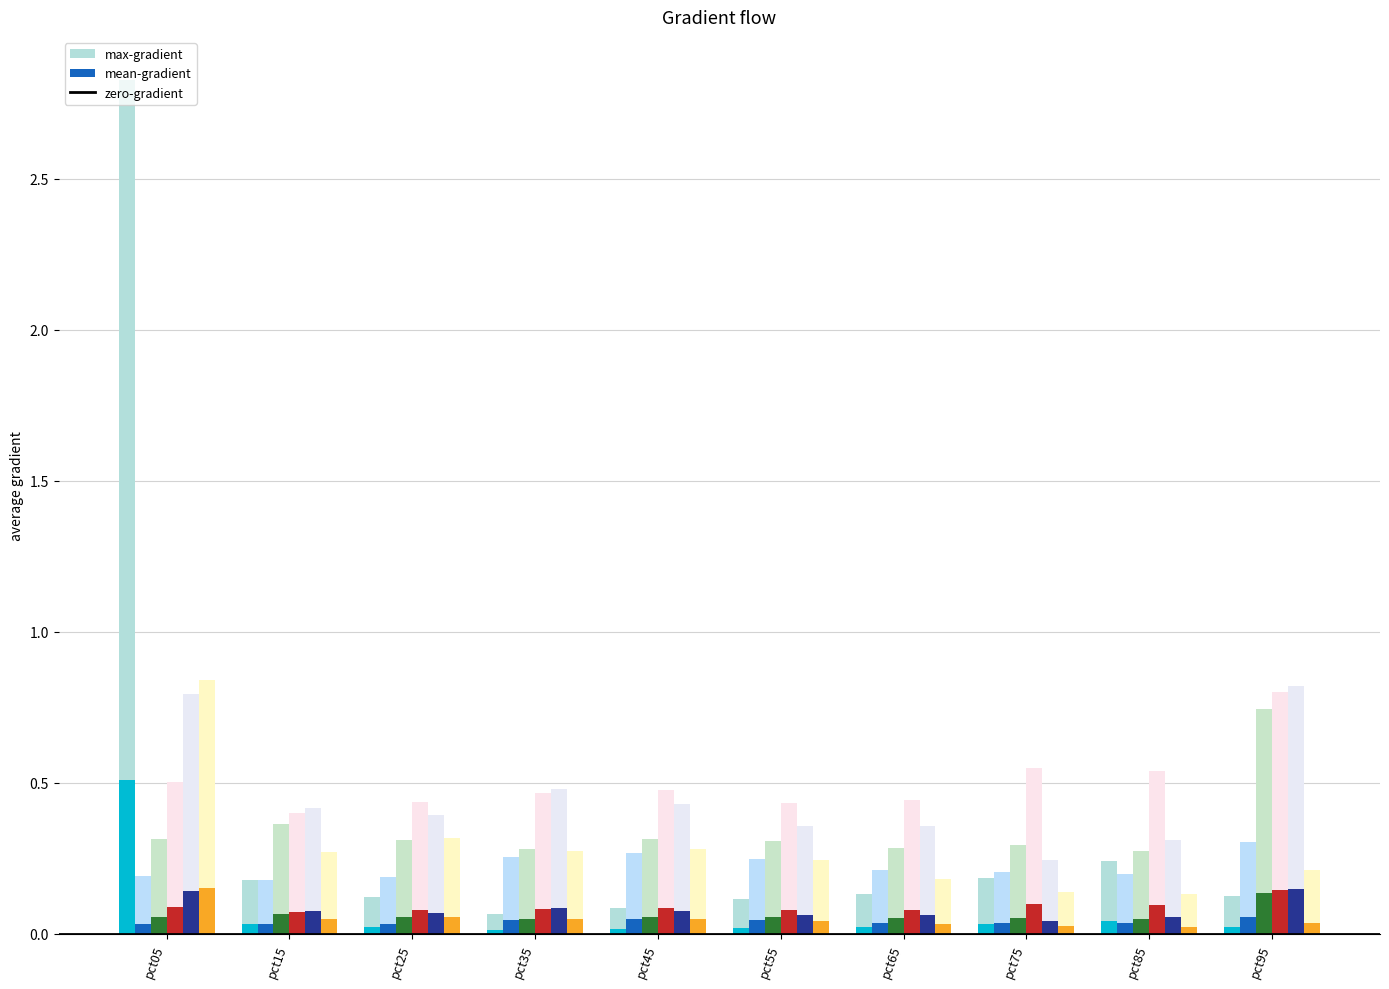

How many categories are shown in the chart?

10